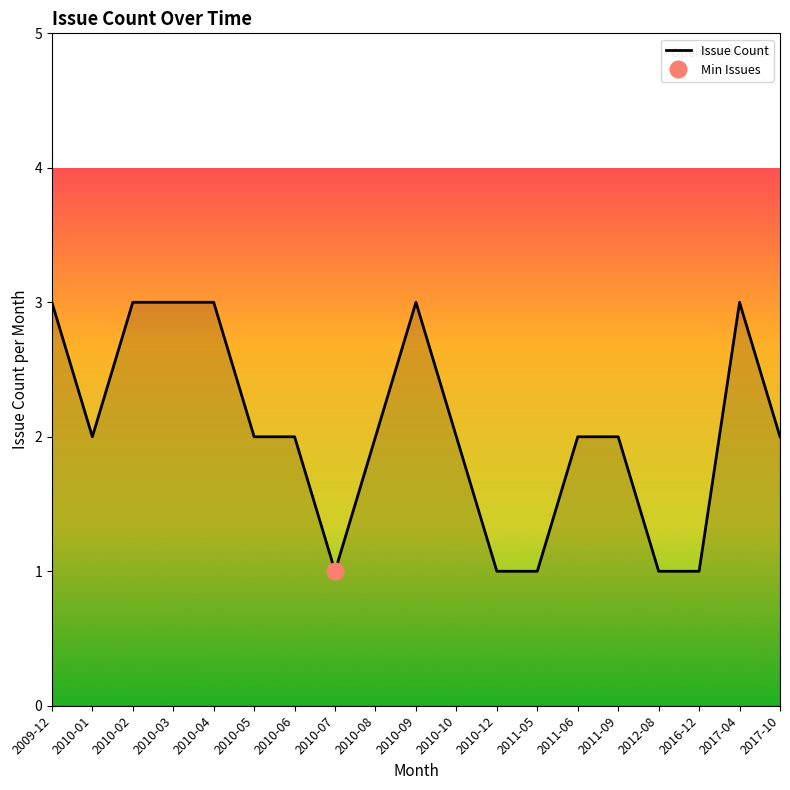

List the labels in order of value, largest first.

2009-12, 2010-02, 2010-03, 2010-04, 2010-09, 2017-04, 2010-01, 2010-05, 2010-06, 2010-08, 2010-10, 2011-06, 2011-09, 2017-10, 2010-07, 2010-12, 2011-05, 2012-08, 2016-12